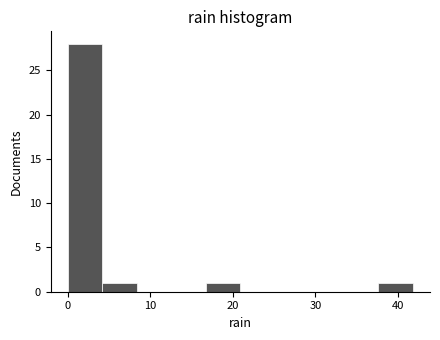

Reading left to right, list every bar in this chart as the range it spans on the x-axis followed by its height. Neither the bar edges nor the heights are printed on the chart, so give them approximately, as read against the axes.

0 to 4: 28
4 to 8: 1
8 to 13: 0
13 to 17: 0
17 to 21: 1
21 to 25: 0
25 to 29: 0
29 to 33: 0
33 to 38: 0
38 to 42: 1